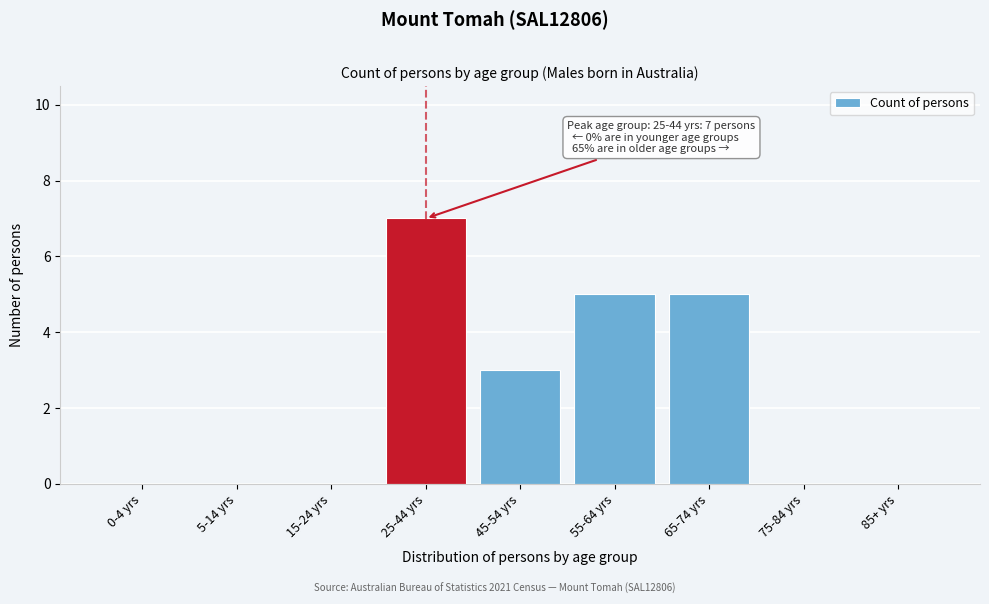

Reading left to right, transcribe all the data shown in this chart.

0-4 yrs=0	5-14 yrs=0	15-24 yrs=0	25-44 yrs=7	45-54 yrs=3	55-64 yrs=5	65-74 yrs=5	75-84 yrs=0	85+ yrs=0